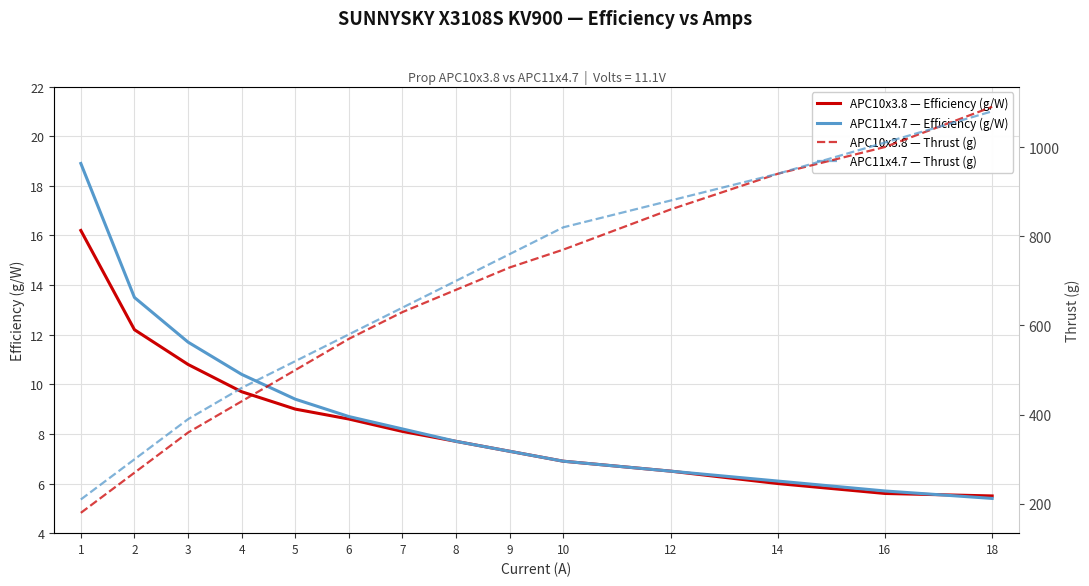

Read the APC11x4.7 — Thrust (g) value at 8.

700.0